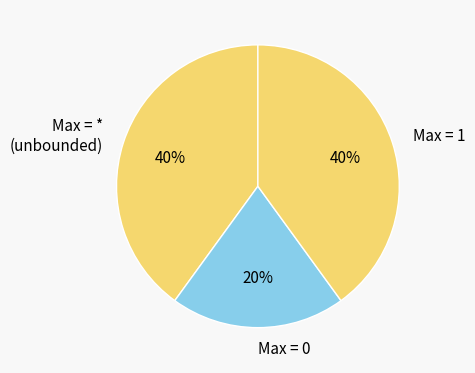

True or false: Max = 1 accounts for 40% of the total.

True